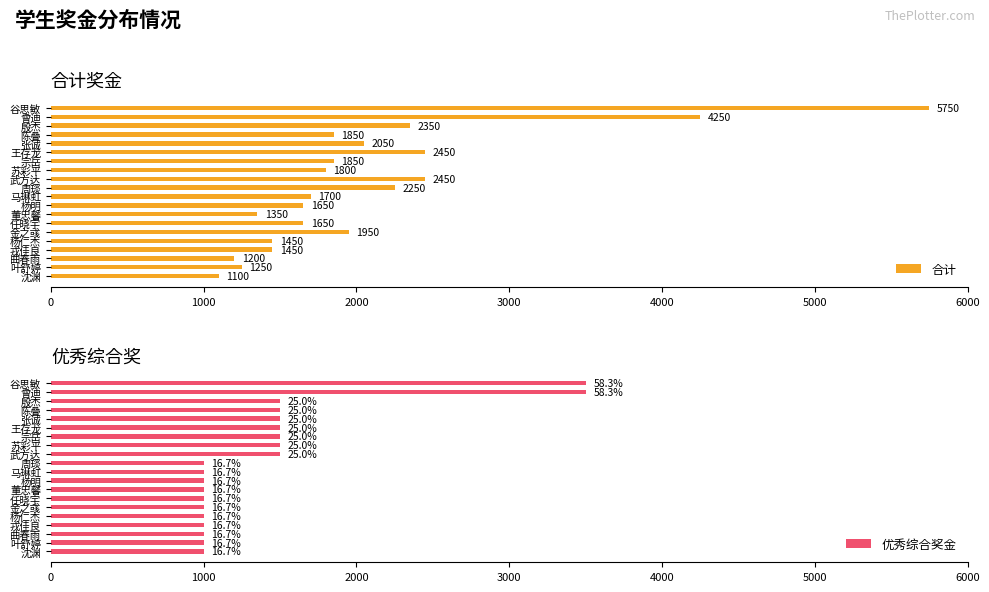

True or false: 合计 has a value of 2506 at 谷思敏.

False